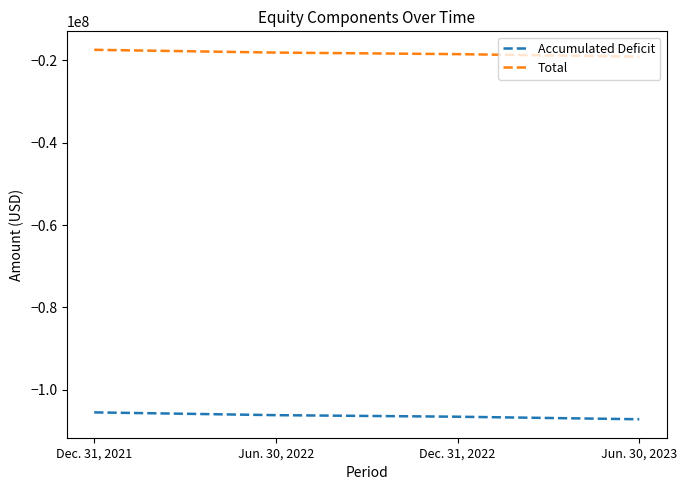

Does the chart display data point markers on the line(s)?

No